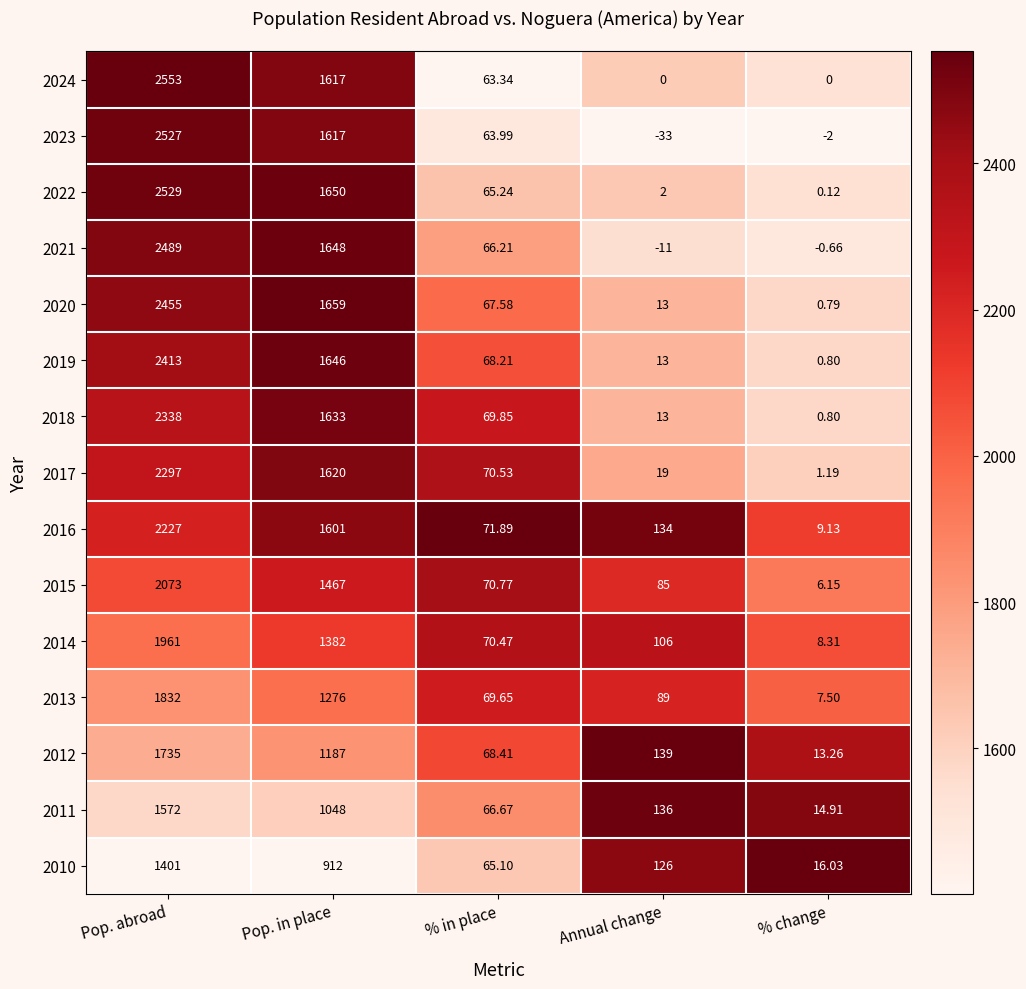

Rank the categories by 2012 value from lowest to highest.

% change, % in place, Annual change, Pop. in place, Pop. abroad